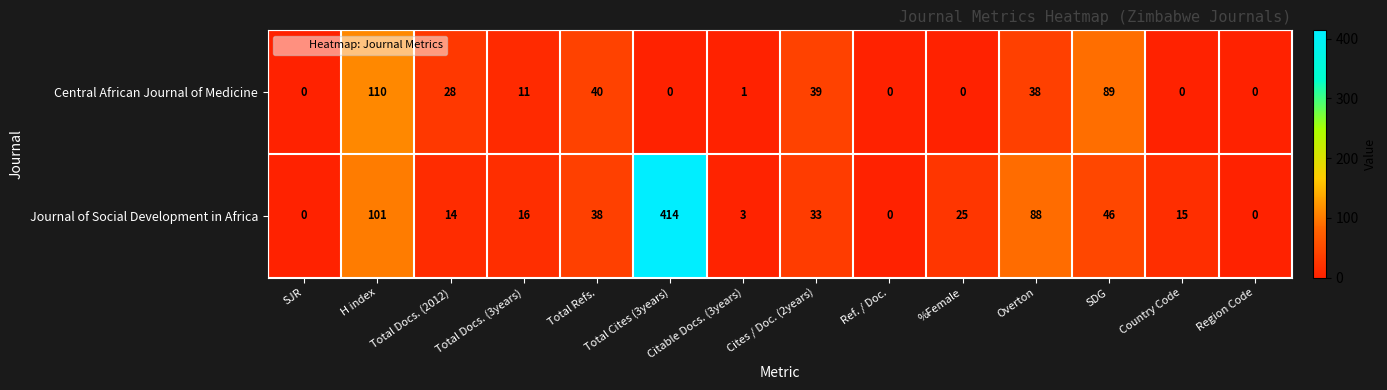

Where is Central African Journal of Medicine nearest to the value 55?

Total Refs.